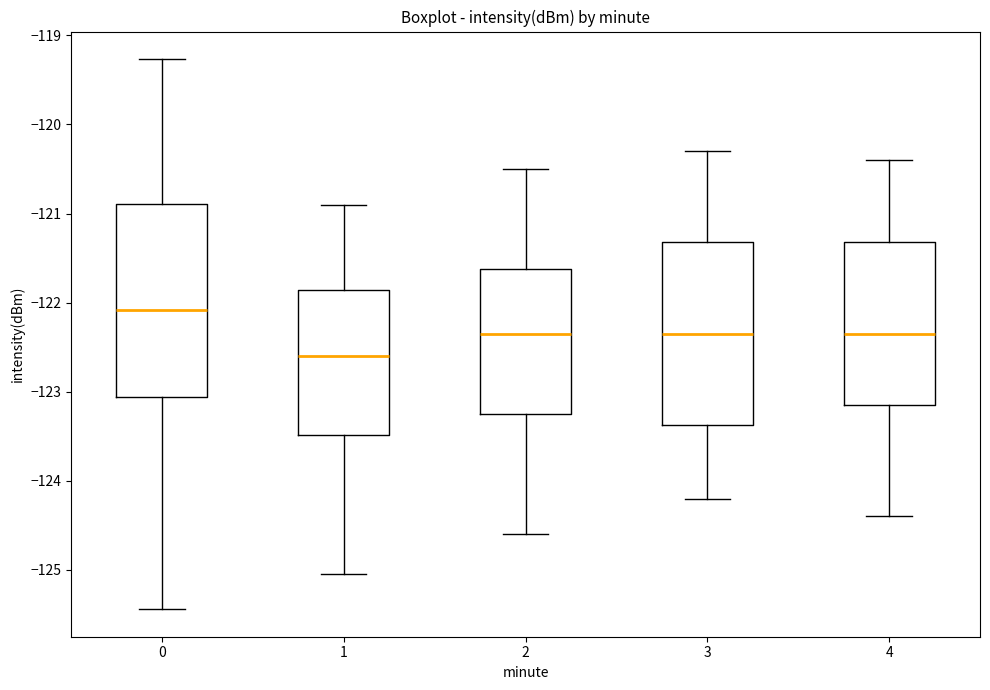

Reading left to right, transcribe this box plot: for each box, give where its median line is, the range the box spans, and where its two whiskers end, as read against the y-axis. The values are not printed on the chart, so give them approximately, as read against the axis.

0: median -122.1, box -123.1 to -120.9, whiskers -125.4 to -119.3
1: median -122.6, box -123.5 to -121.9, whiskers -125.1 to -120.9
2: median -122.3, box -123.2 to -121.6, whiskers -124.6 to -120.5
3: median -122.3, box -123.4 to -121.3, whiskers -124.2 to -120.3
4: median -122.3, box -123.1 to -121.3, whiskers -124.4 to -120.4